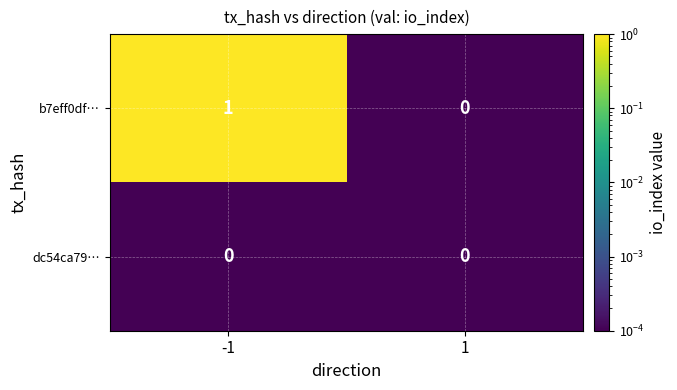

What is the total value across all series at -1?

1